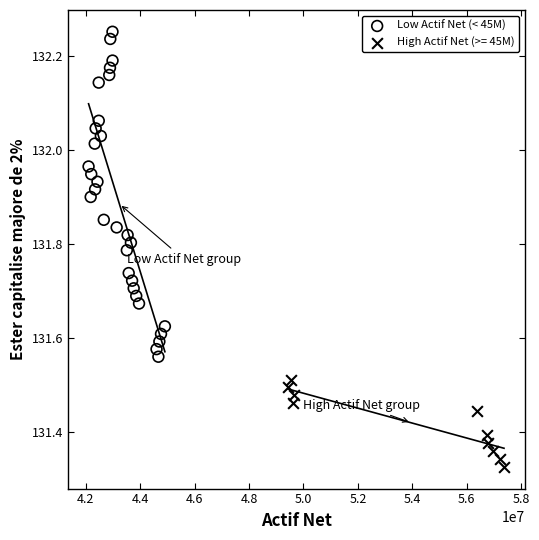

Which series has the widest spread of Y values?

Low Actif Net (< 45M)